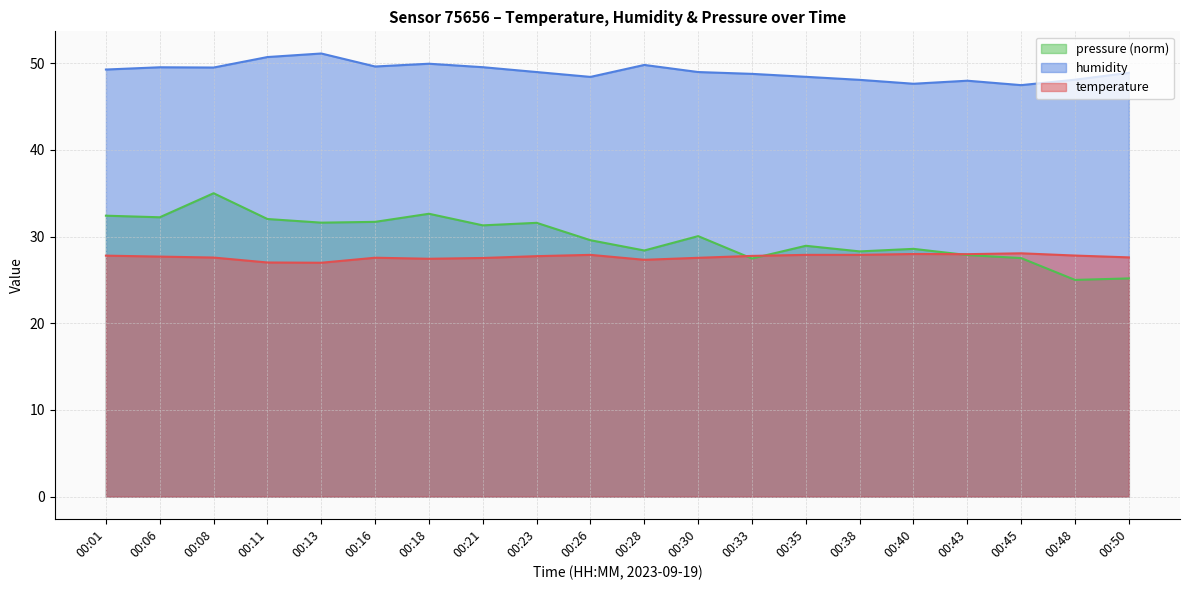

True or false: temperature has more than 1 interior local peaks.

True